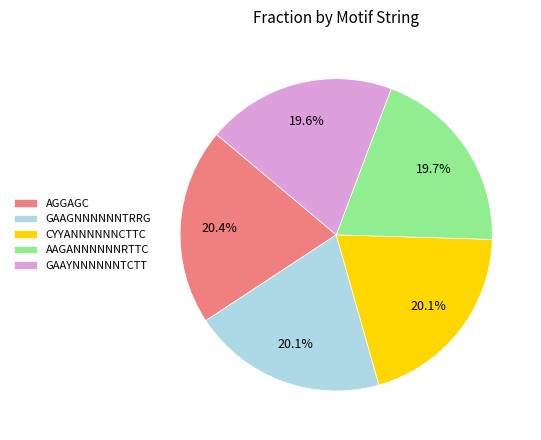

The GAAGNNNNNNTRRG slice represents 25% of the pie. True or false?

False